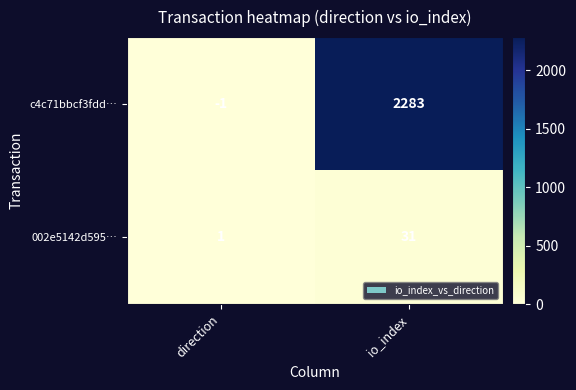

At which label is 002e5142d595… closest to 16?

direction